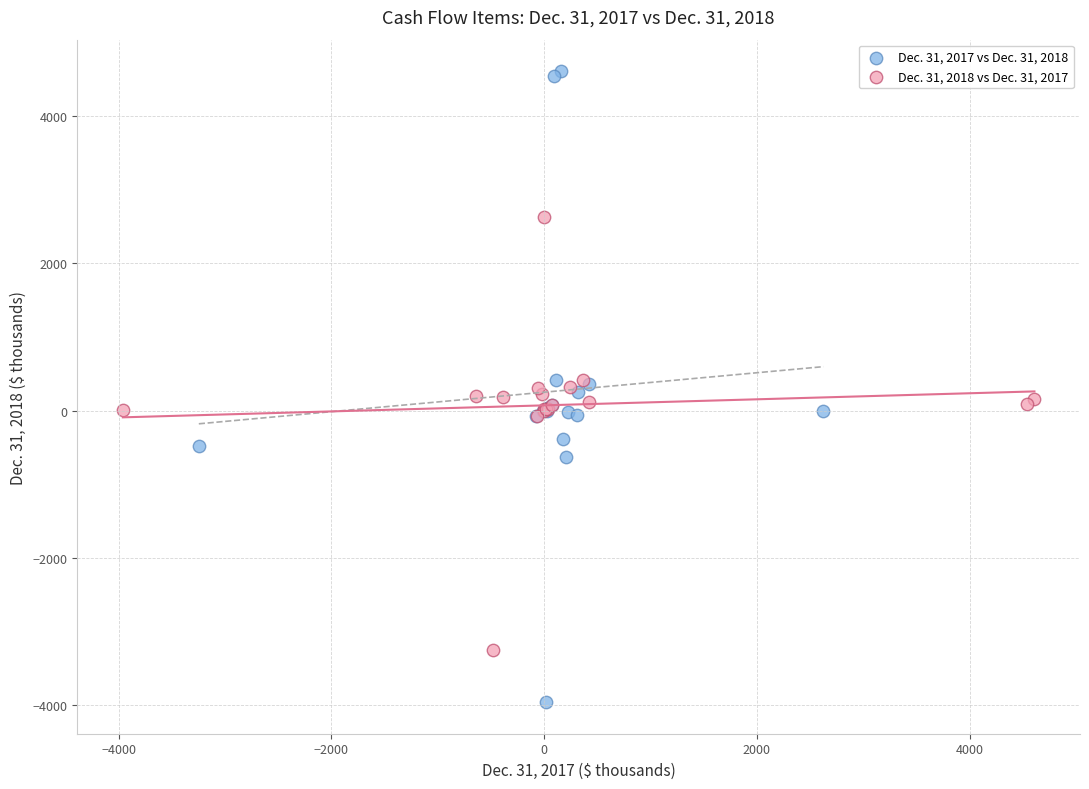

Which series has the largest Y range (max minus min)?

Dec. 31, 2017 vs Dec. 31, 2018